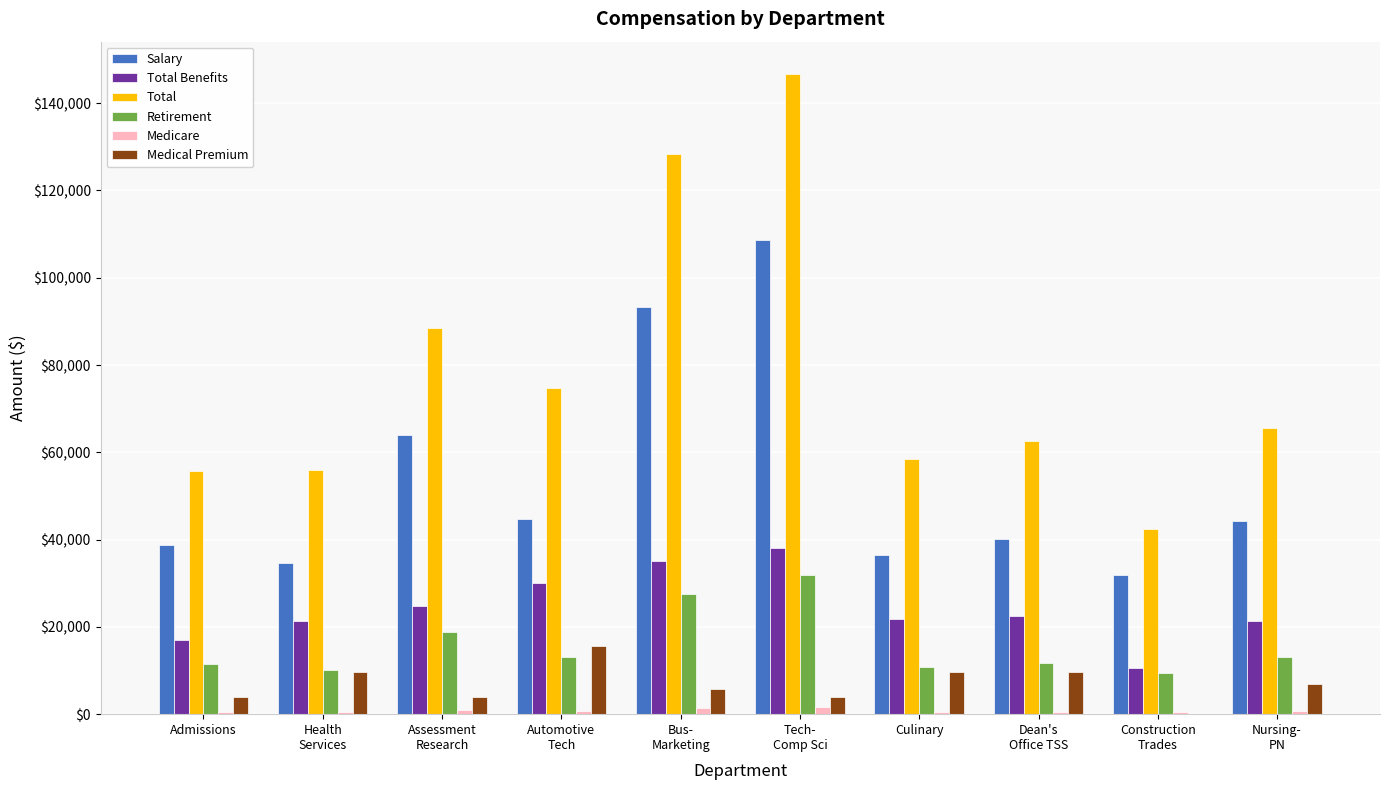

The value of Retirement at Admissions is 3264. True or false?

False